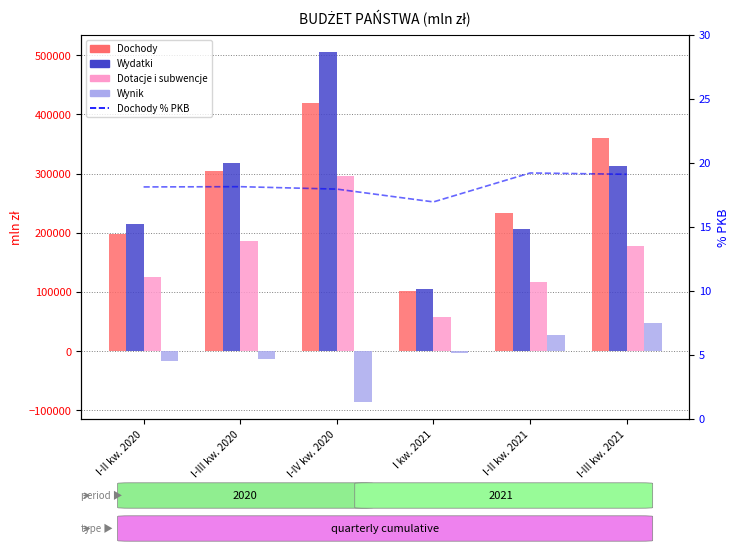

The Wydatki series shows 312491.4 at I-III kw. 2021. True or false?

True